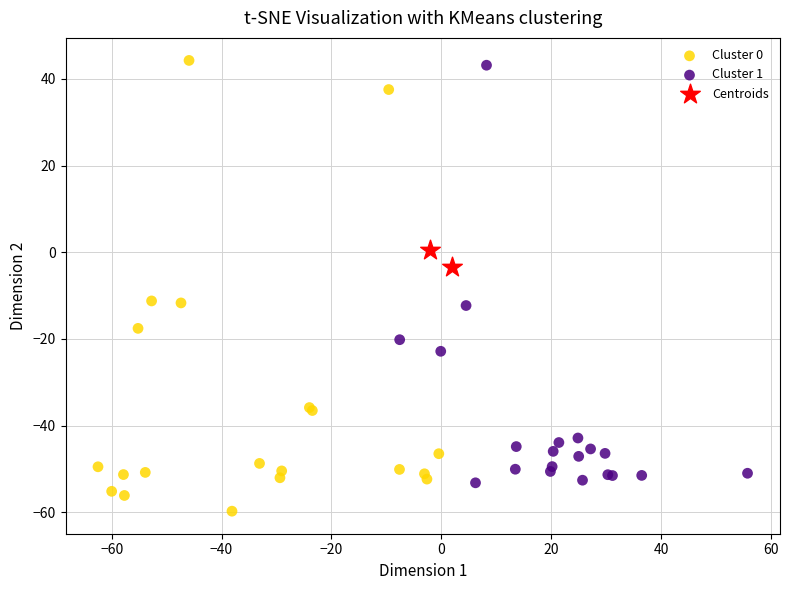

Which series has the widest spread of Y values?

Cluster 0